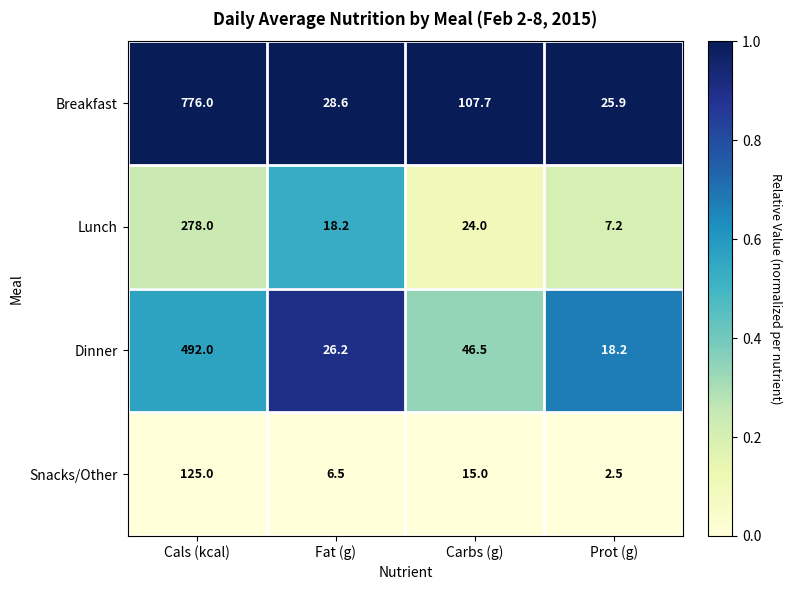

How many series are shown in this chart?

4